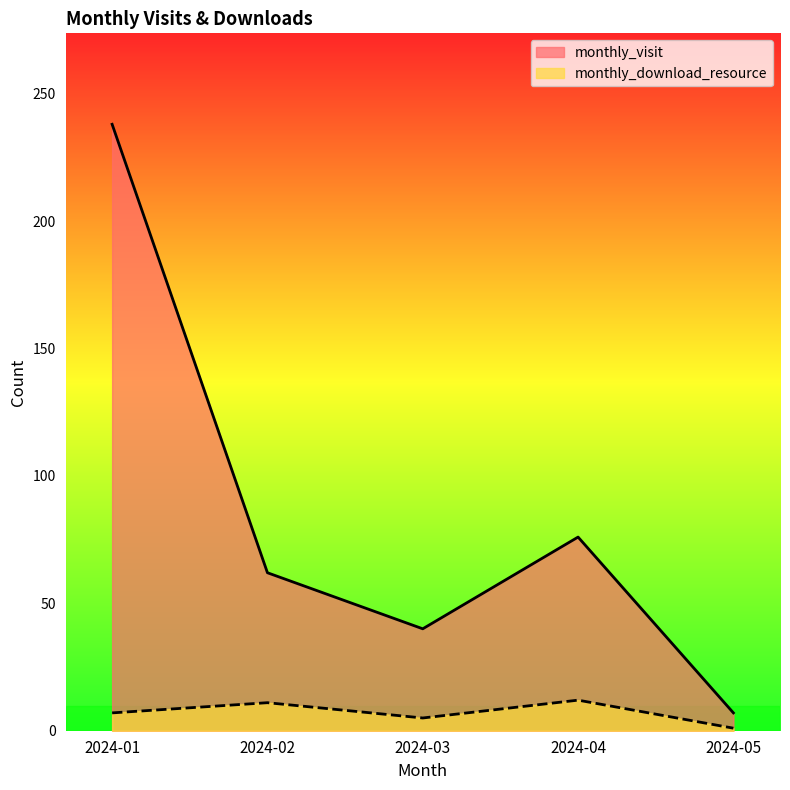

List the series in order of their peak value, highest first.

monthly_visit, monthly_download_resource